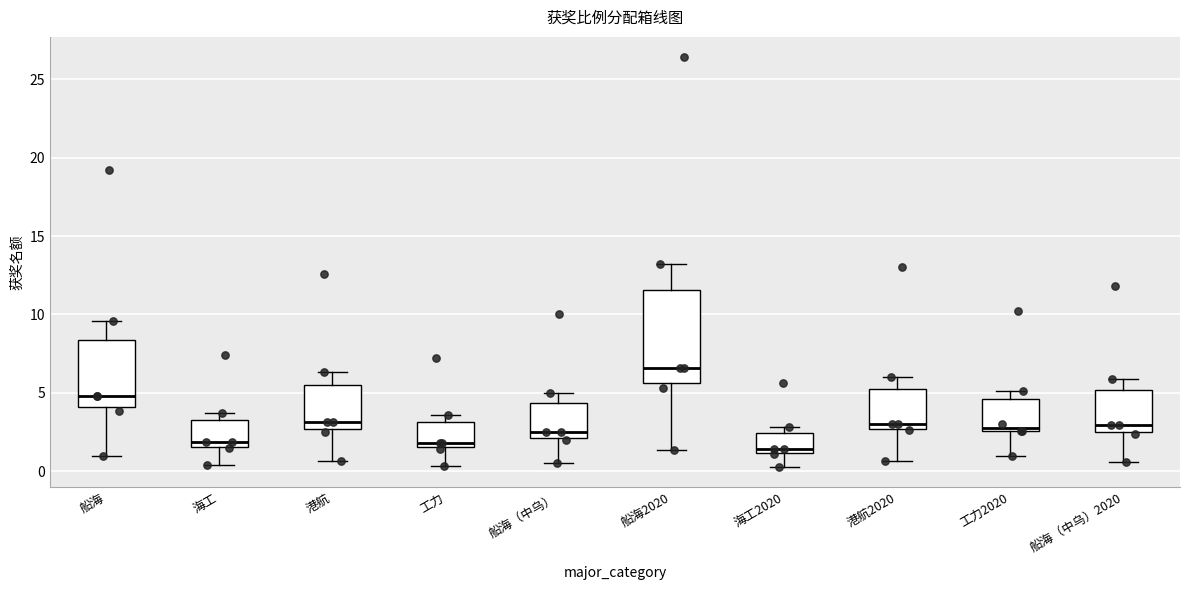

Reading left to right, read every box against the y-axis: the position of its median line, the range the box covers, and the ends of its whiskers. The values are not printed on the chart, so give them approximately, as read against the axis.

船海: median 5.0, box 4.0 to 8.5, whiskers 1.0 to 9.5
海工: median 2.0, box 1.5 to 3.0, whiskers 0.5 to 3.5
港航: median 3.0, box 2.5 to 5.5, whiskers 0.5 to 6.5
工力: median 2.0, box 1.5 to 3.0, whiskers 0.5 to 3.5
船海（中乌）: median 2.5, box 2.0 to 4.5, whiskers 0.5 to 5.0
船海2020: median 6.5, box 5.5 to 11.5, whiskers 1.5 to 13.0
海工2020: median 1.5, box 1.0 to 2.5, whiskers 0.5 to 3.0
港航2020: median 3.0, box 2.5 to 5.5, whiskers 0.5 to 6.0
工力2020: median 3.0, box 2.5 to 4.5, whiskers 1.0 to 5.0
船海（中乌）2020: median 3.0, box 2.5 to 5.0, whiskers 0.5 to 6.0